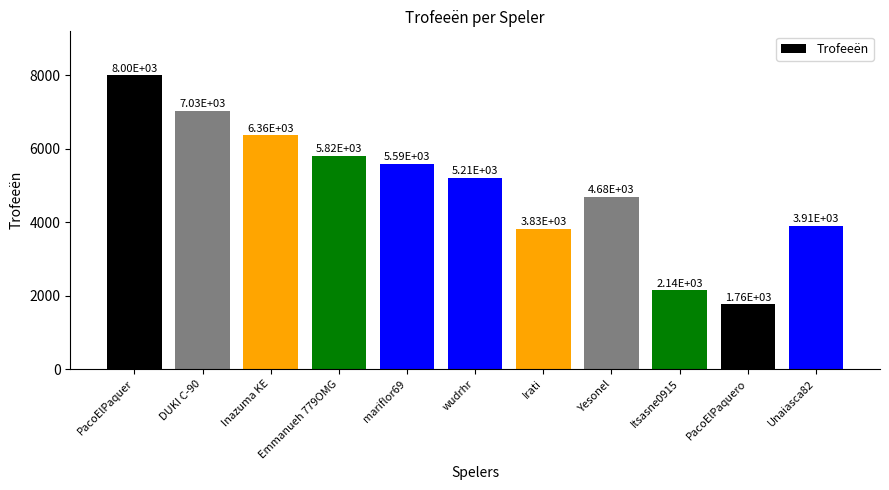

Reading left to right, transcribe all the data shown in this chart.

PacoElPaquer=8000	DUKI C-90=7030	Inazuma KE=6364	Emmanueh 779OMG=5817	mariflor69=5594	wudrhr=5213	Irati=3826	Yesonel=4682	Itsasne0915=2143	PacoElPaquero=1759	Unaiasca82=3907